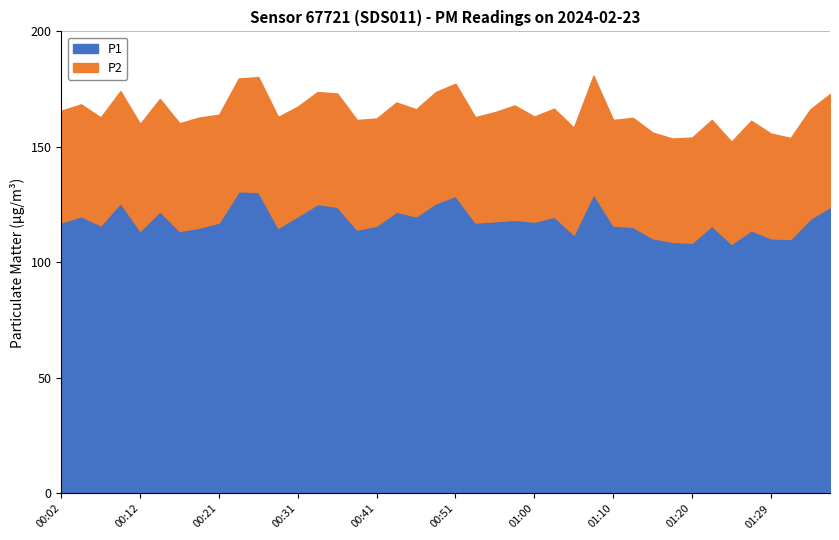

How many data points in P1 are less than 117?

18